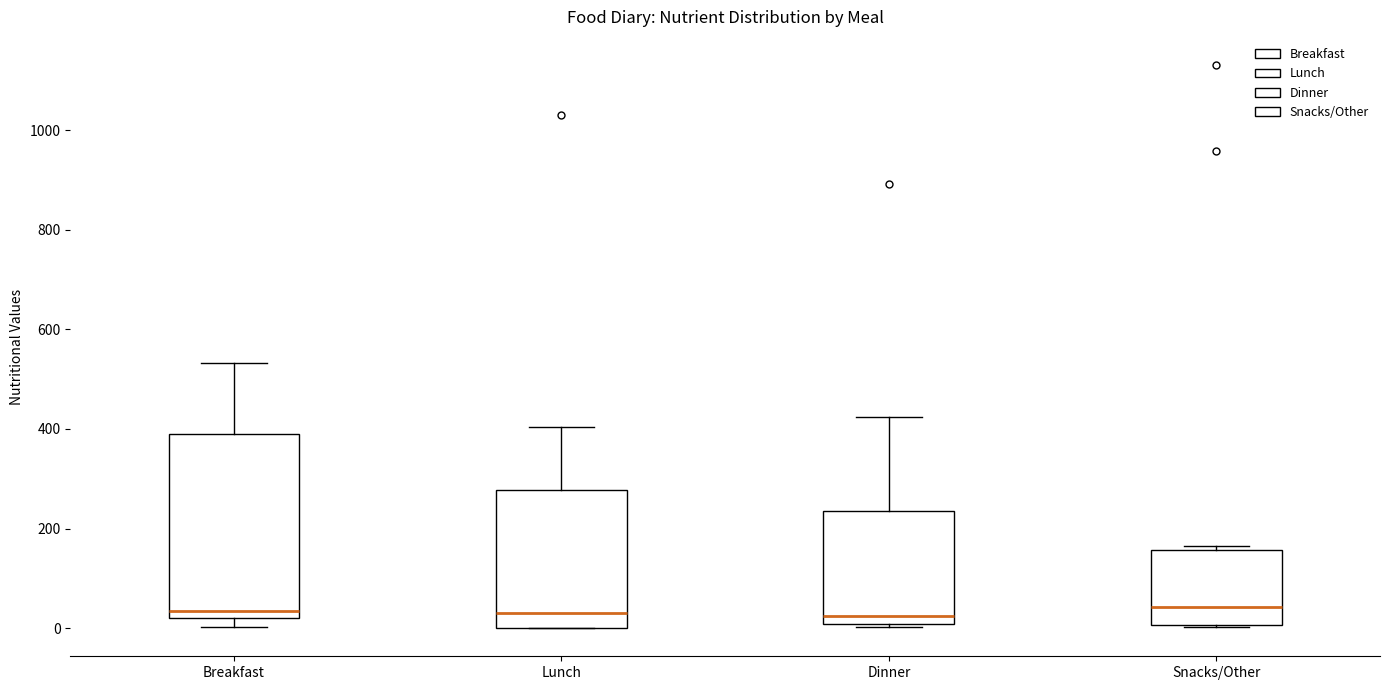

Reading left to right, transcribe this box plot: for each box, give where its median line is, the range the box spans, and where its two whiskers end, as read against the y-axis. The values are not printed on the chart, so give them approximately, as read against the axis.

Breakfast: median 40, box 20 to 400, whiskers 0 to 540
Lunch: median 40, box 0 to 280, whiskers 0 to 400
Dinner: median 20, box 0 to 240, whiskers 0 (just below the box's lower edge) to 420
Snacks/Other: median 40, box 0 to 160, whiskers 0 to 160 (just above the box's upper edge)